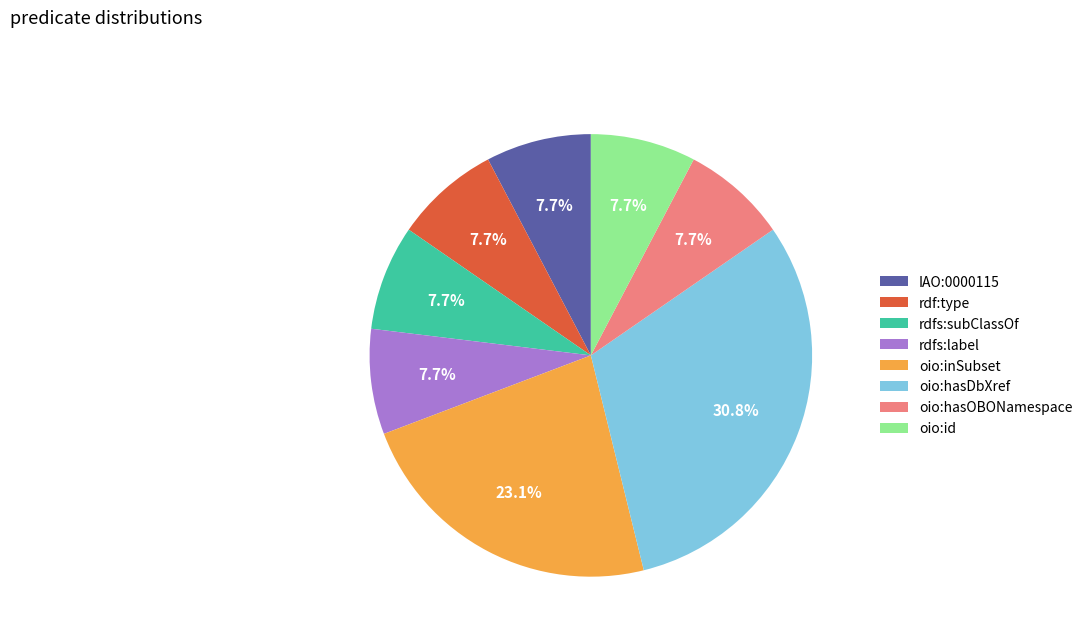

Count the number of slices in the pie.

8